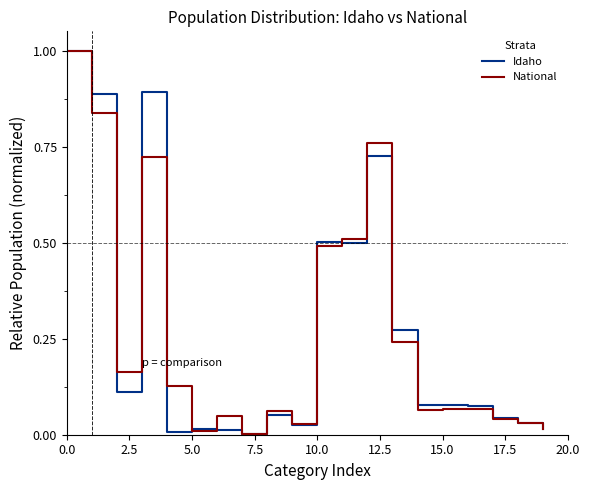

What is the maximum value shown in the chart?

1.0